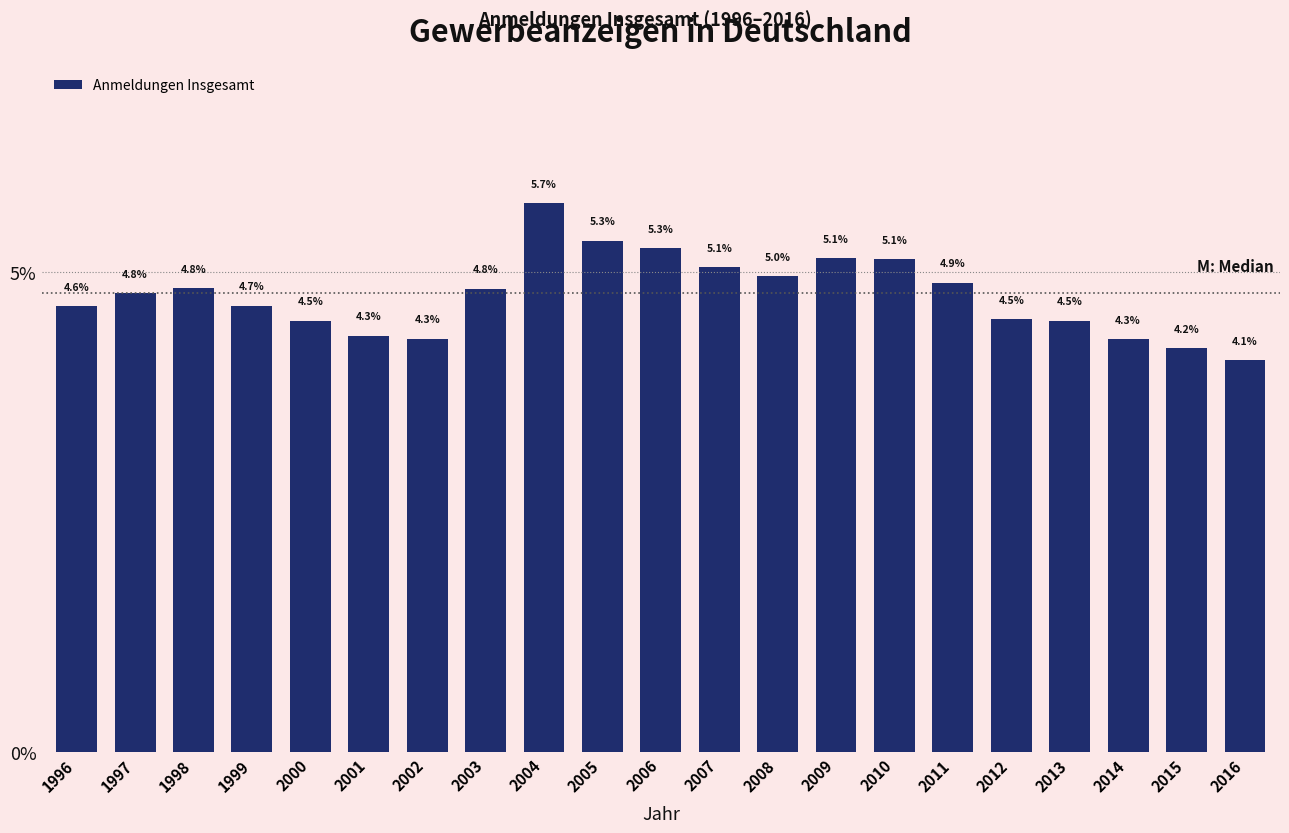

Reading left to right, what are all the values shown in this chart?

1996=4.6	1997=4.8	1998=4.8	1999=4.7	2000=4.5	2001=4.3	2002=4.3	2003=4.8	2004=5.7	2005=5.3	2006=5.3	2007=5.1	2008=5.0	2009=5.1	2010=5.1	2011=4.9	2012=4.5	2013=4.5	2014=4.3	2015=4.2	2016=4.1